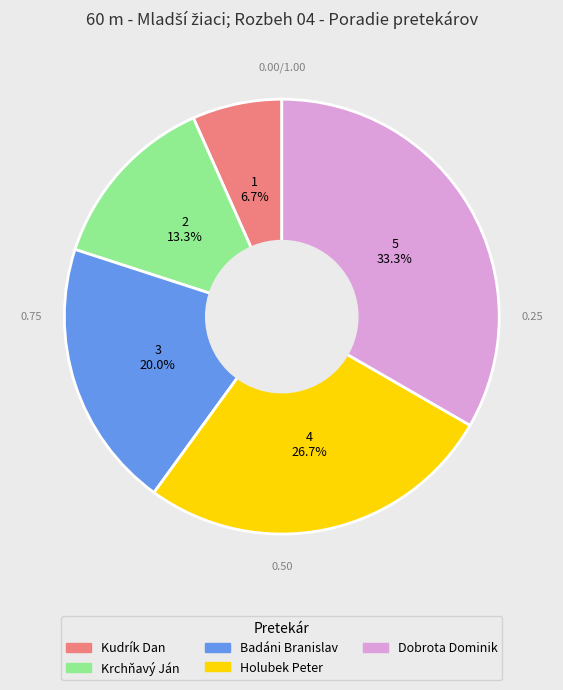

Does Kudrík Dan account for over 50% of the chart?

No